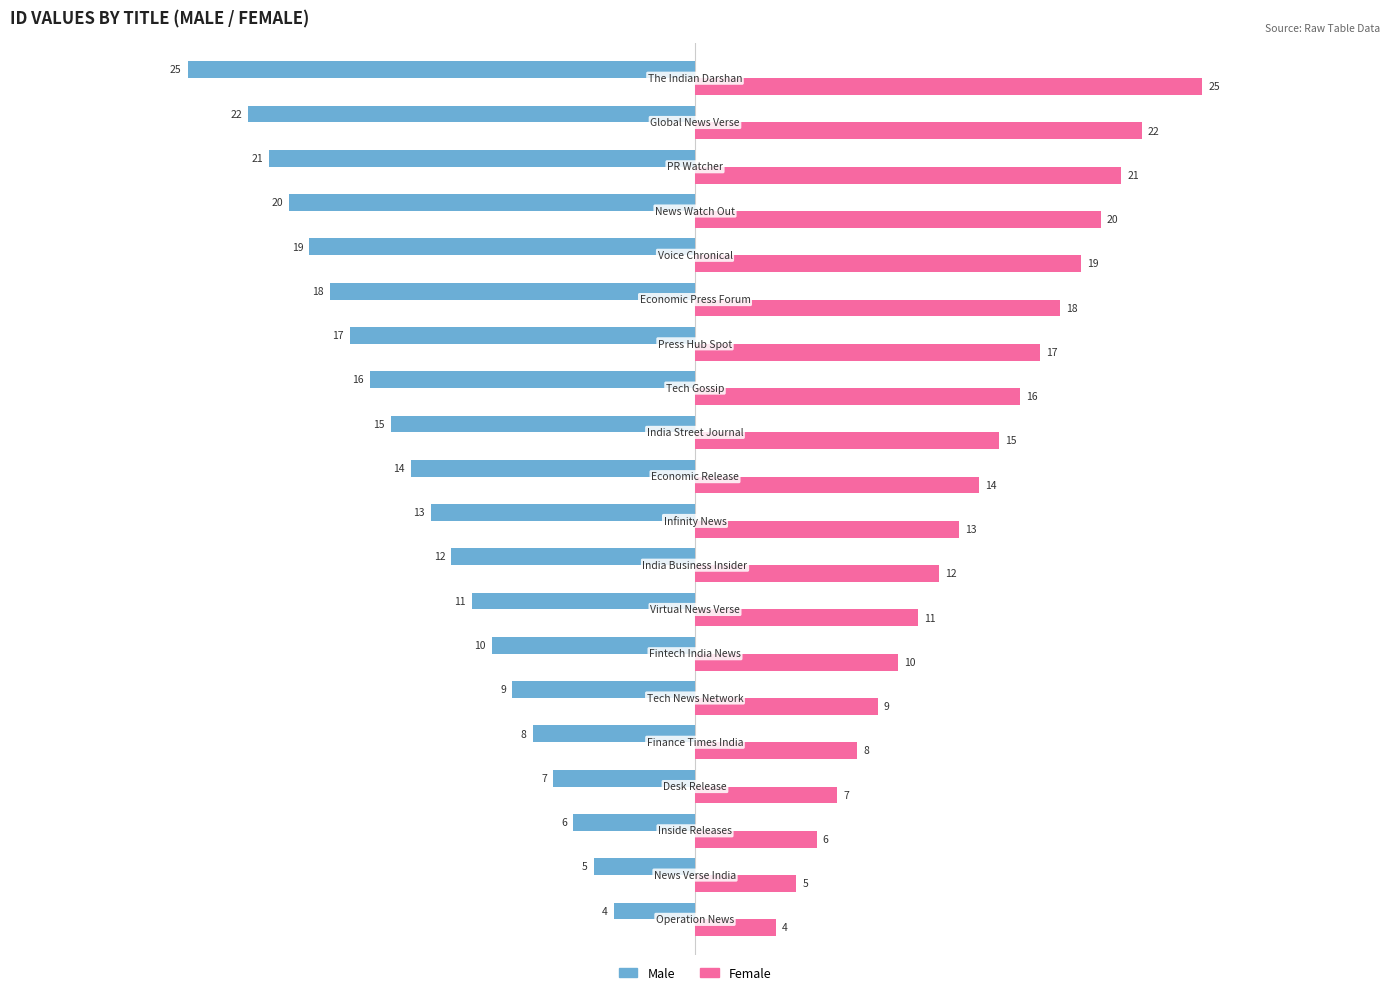

What is the difference between the maximum and minimum values in the Female series?

21